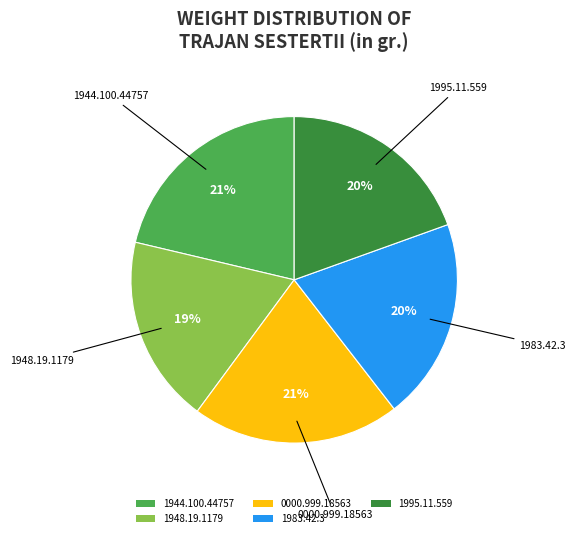

The 1983.42.3 slice represents 28% of the pie. True or false?

False